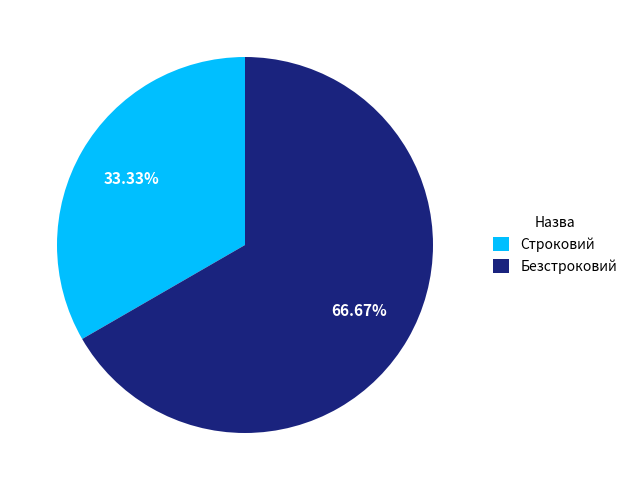

To the nearest percent, what is the difference between the Строковий and Безстроковий slice percentages?

33%